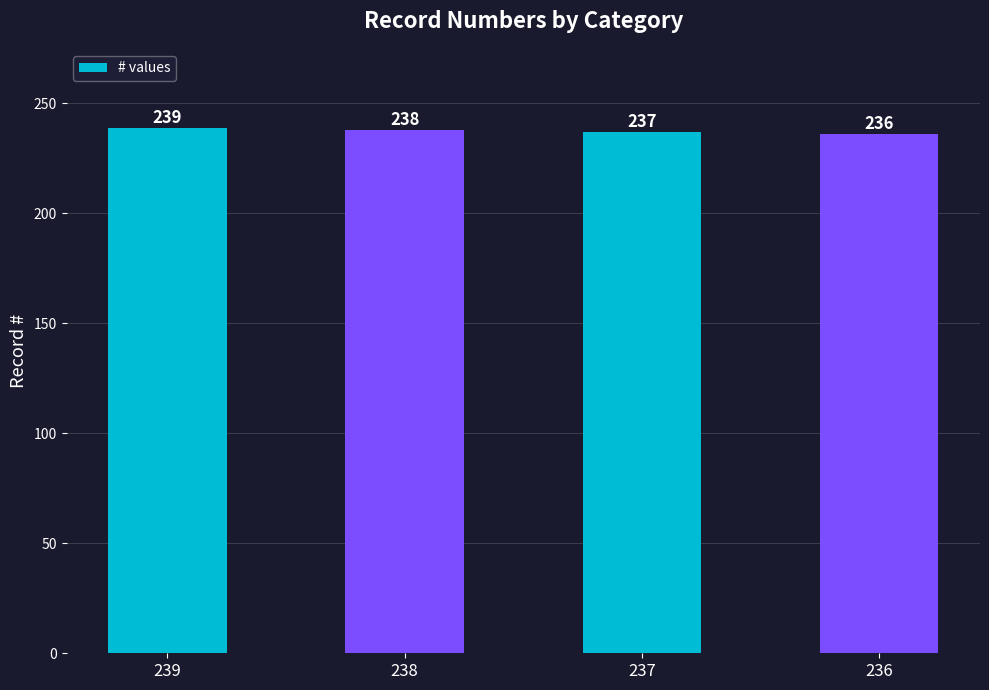

How many series are shown in this chart?

1